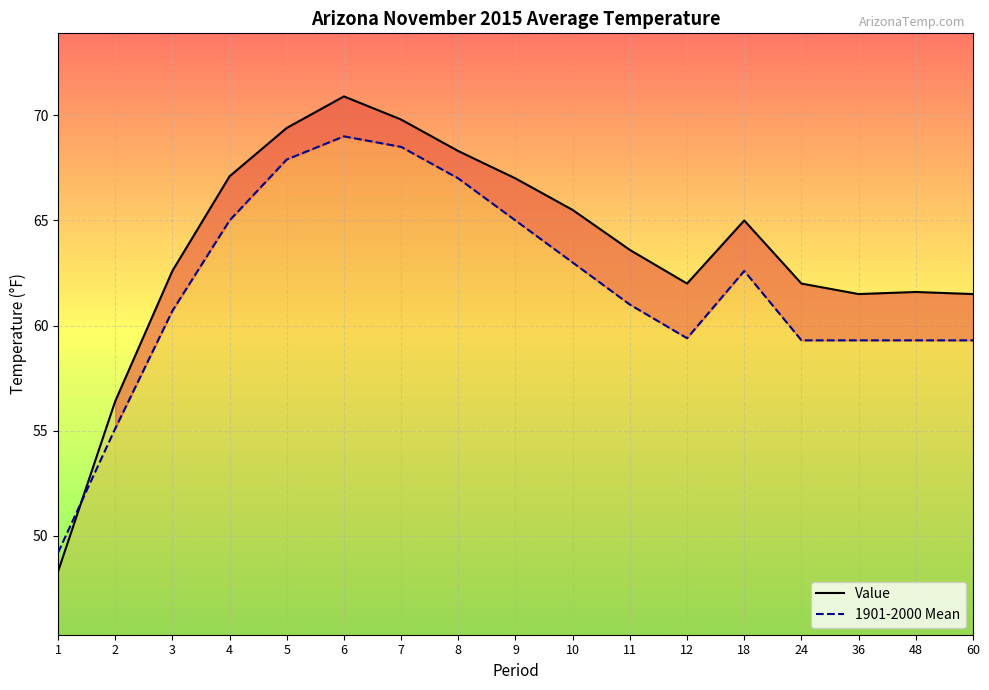

How many lines are shown in the chart?

2